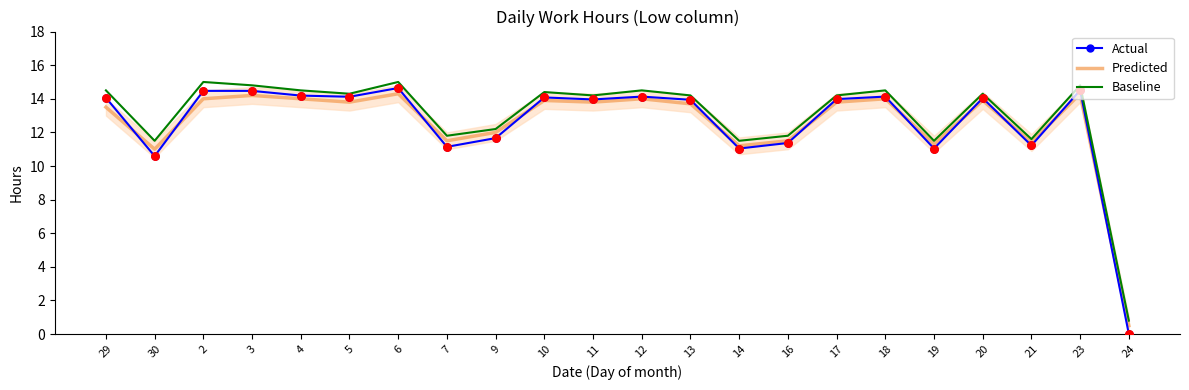

What is the spread (max minus min) of values at 3?

0.6